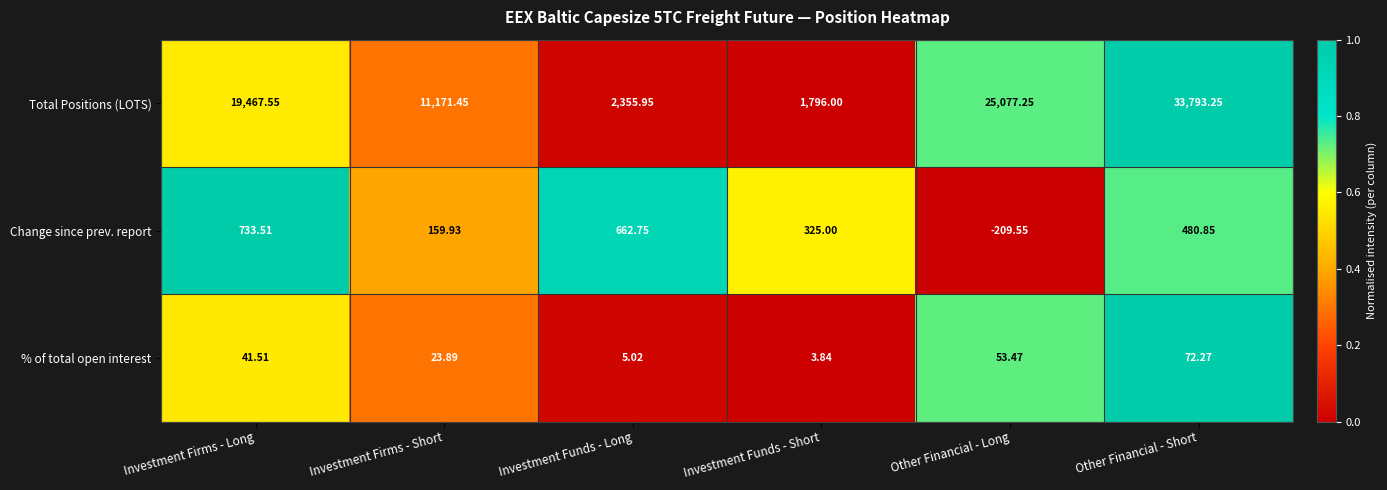

At which label does Total Positions (LOTS) reach its peak?

Other Financial - Short